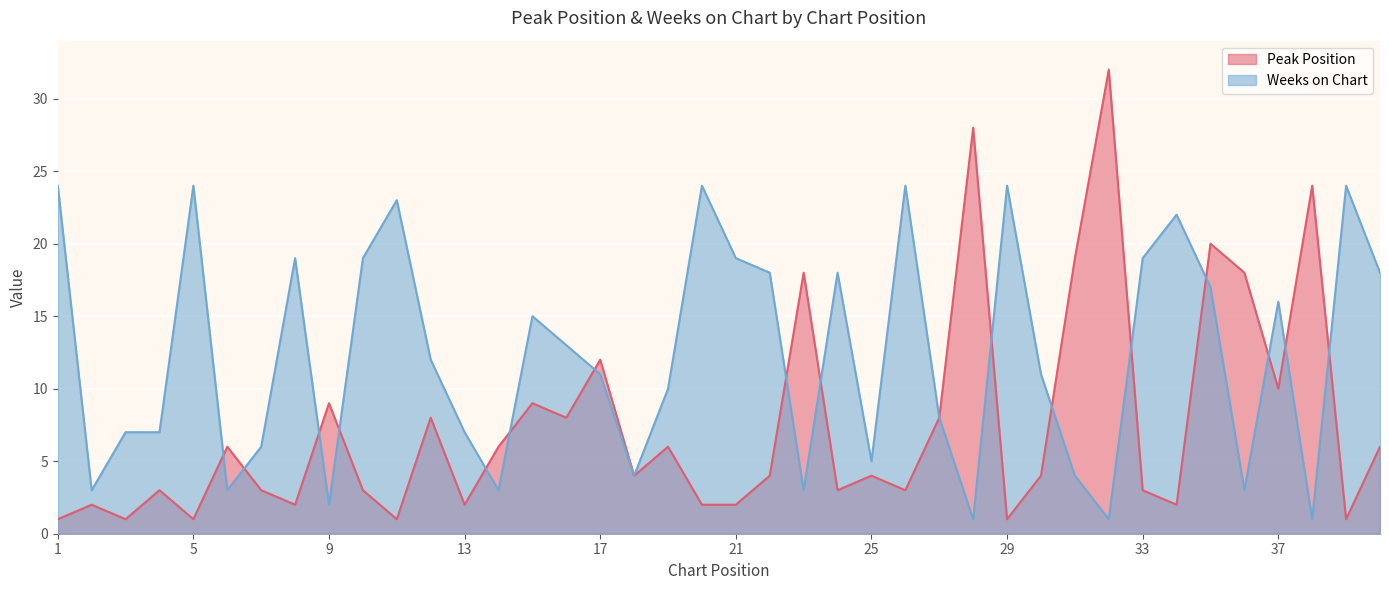

At which category is the sum across all series the highest?

35